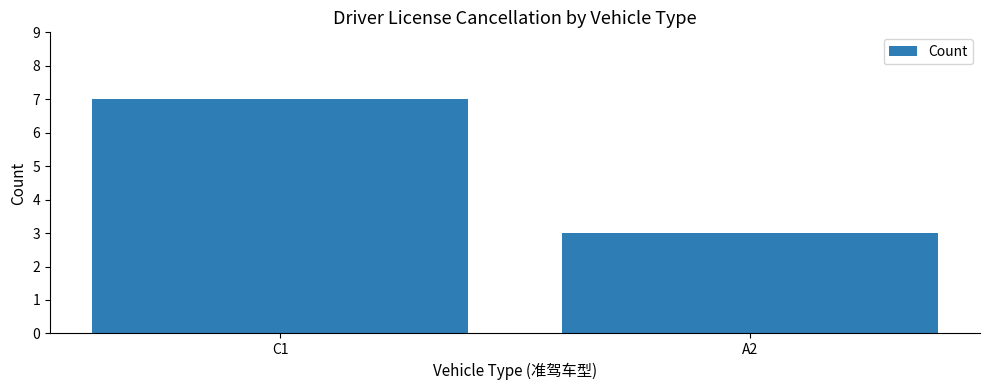

How many values are below 7?

1